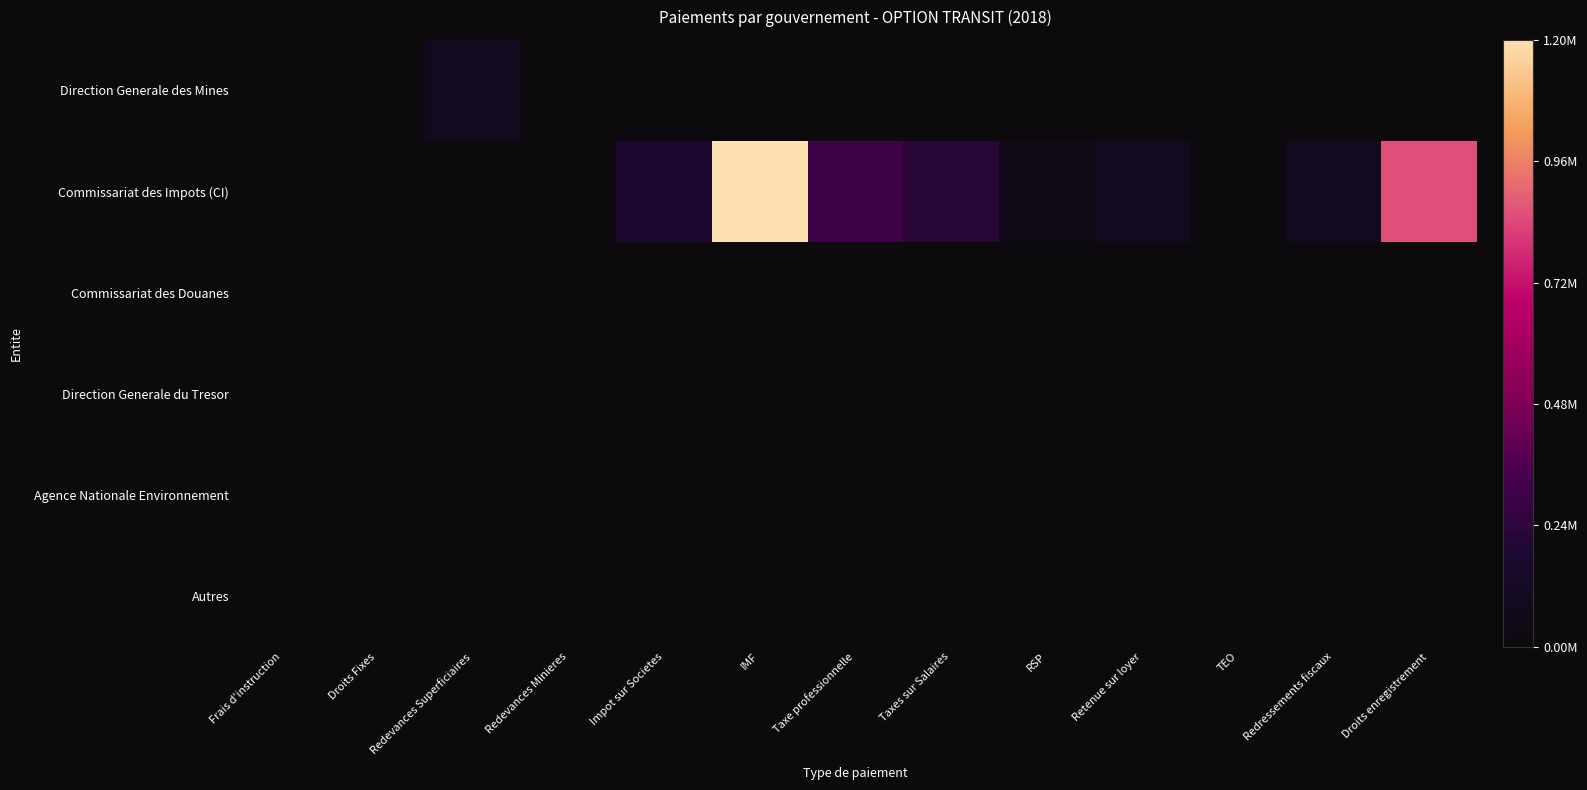

List the series in order of their peak value, lowest first.

Commissariat des Douanes, Direction Generale du Tresor, Agence Nationale Environnement, Autres, Direction Generale des Mines, Commissariat des Impots (CI)